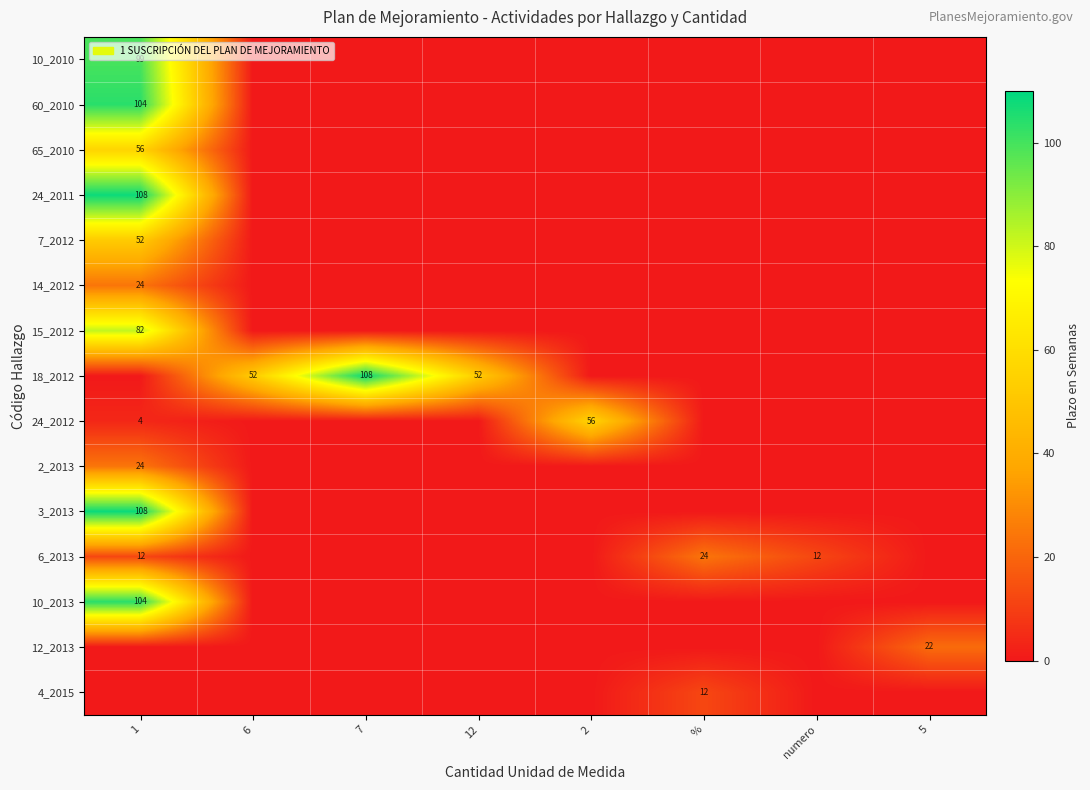

Between % and numero, which is larger?

%